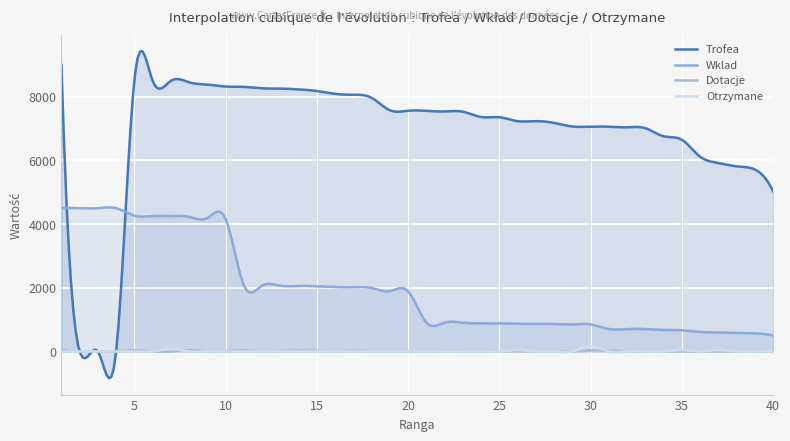

True or false: Wklad and Otrzymane cross at least once.

False